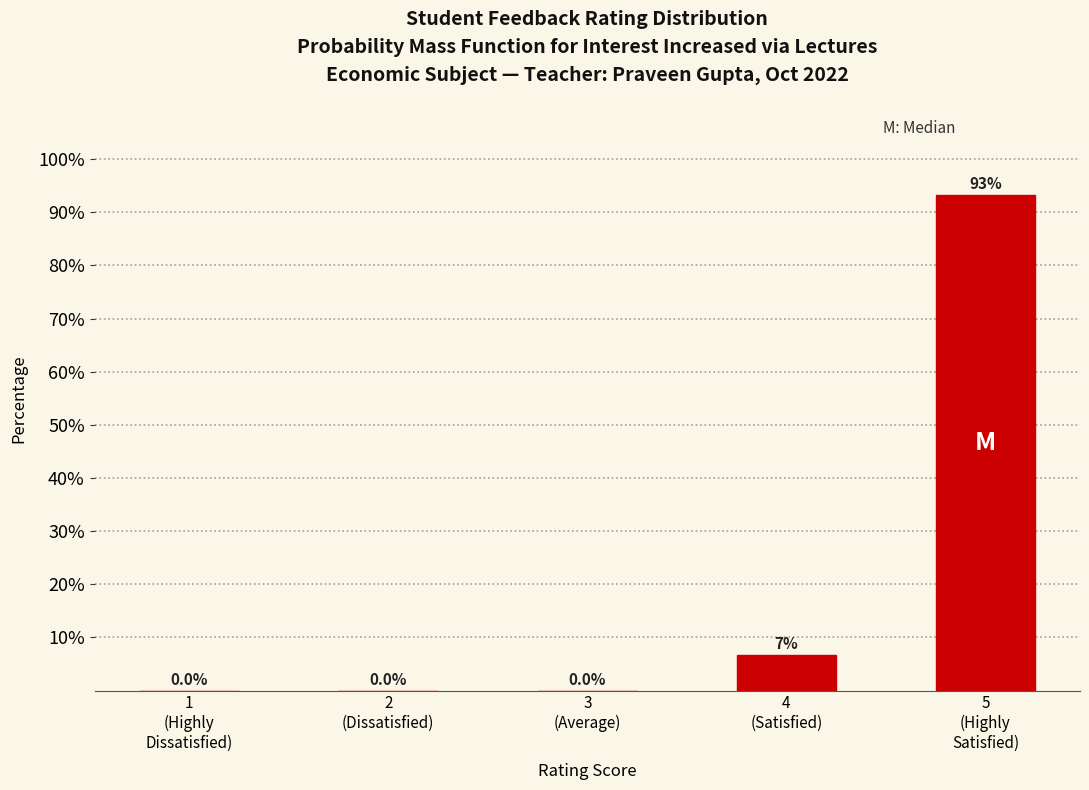

What is the maximum value shown in the chart?

93.3